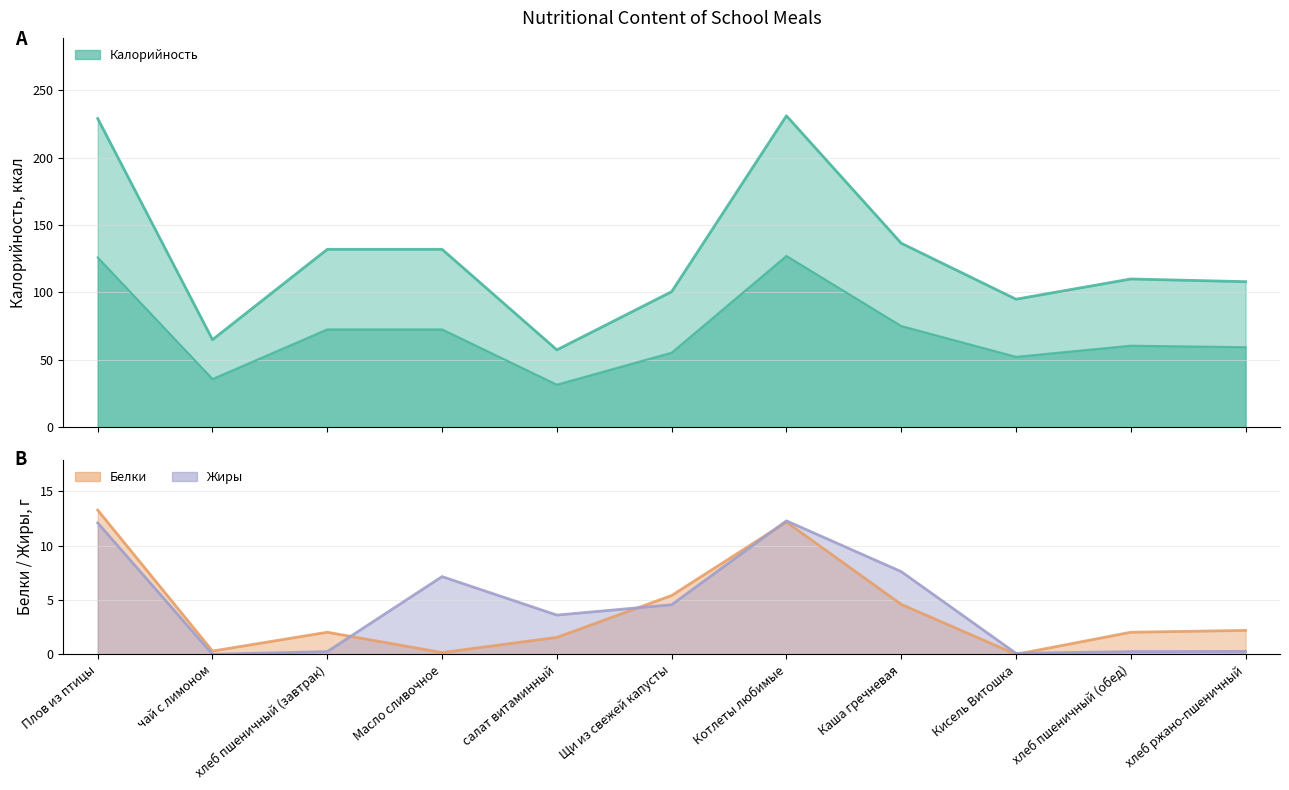

Rank the series at хлеб пшеничный (завтрак) from lowest to highest value.

Жиры, Белки, Калорийность